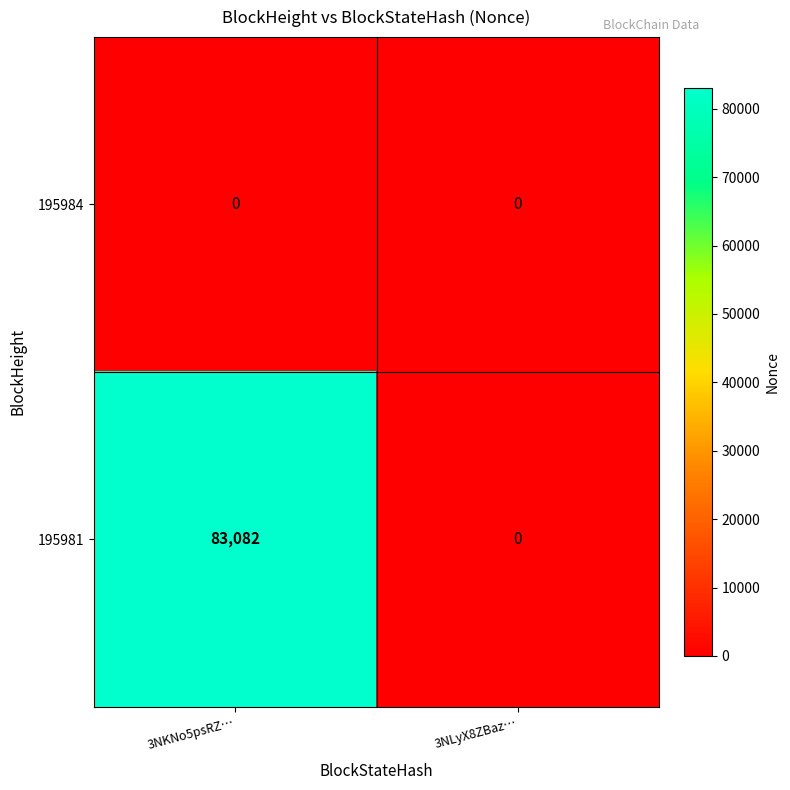

At which category does the chart reach its peak across all series?

3NKNo5psRZ…